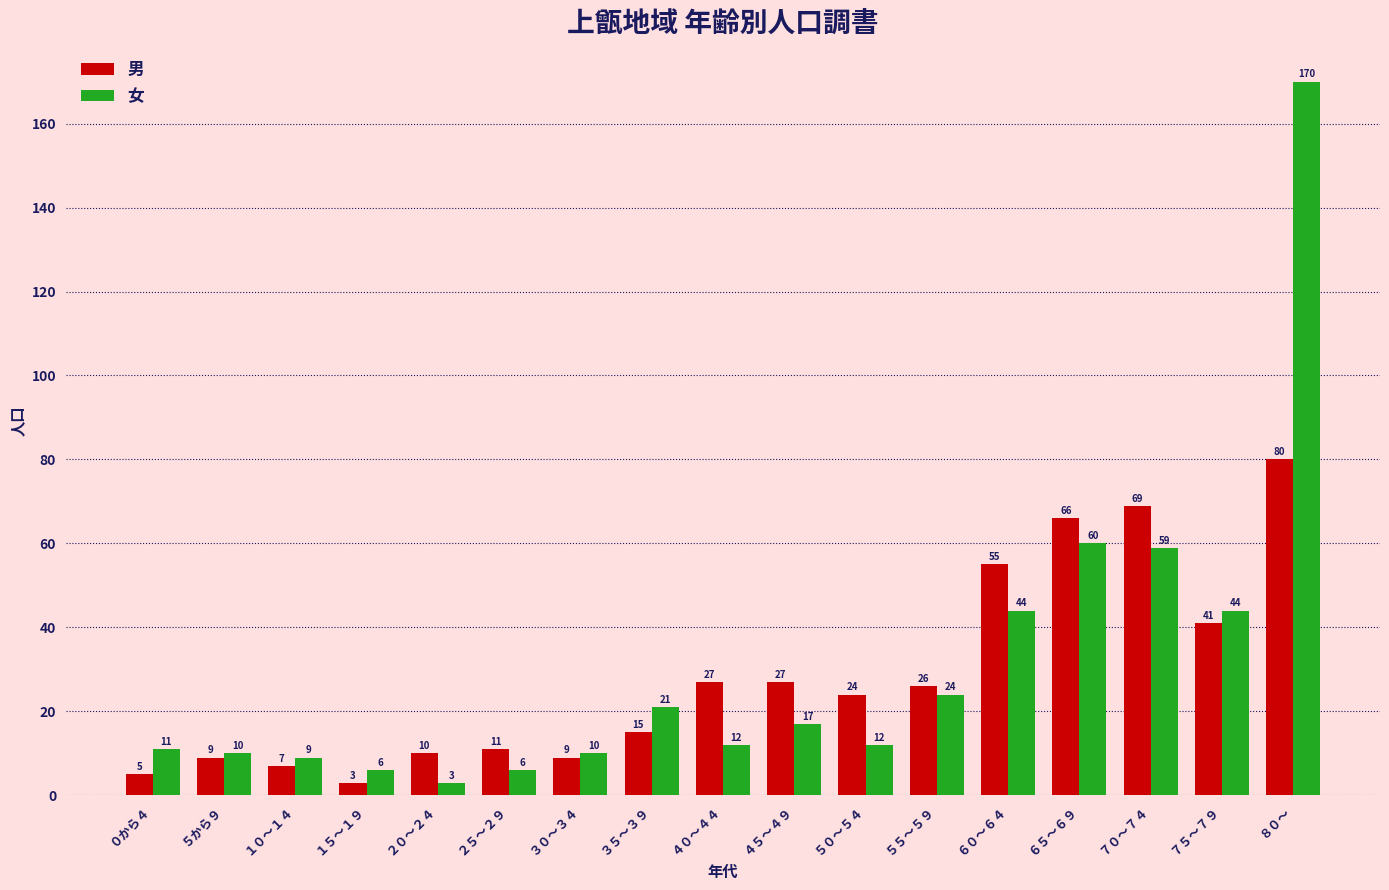

At ６５～６９, list the series in order from smallest to largest.

女, 男